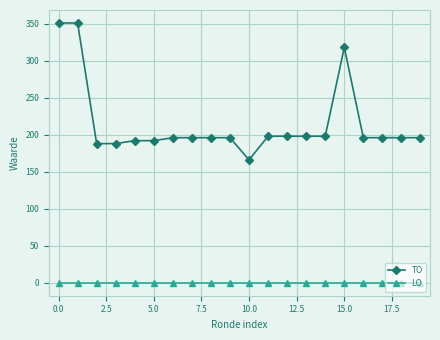

True or false: LO and TO intersect in this chart.

False